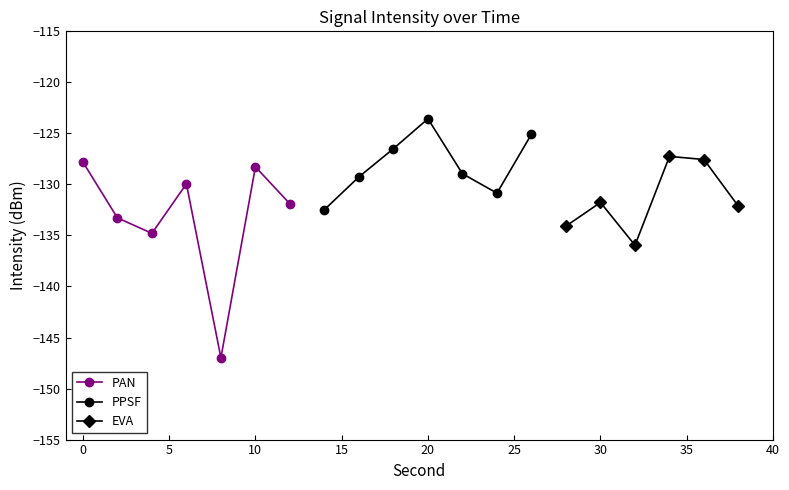

Reading left to right, extract all data points from this chart.

-127.8	-133.3	-134.8	-129.9	-147.0	-128.3	-131.9	-132.5	-129.3	-126.5	-123.6	-129.0	-130.9	-125.1	-134.1	-131.8	-136.0	-127.3	-127.6	-132.2